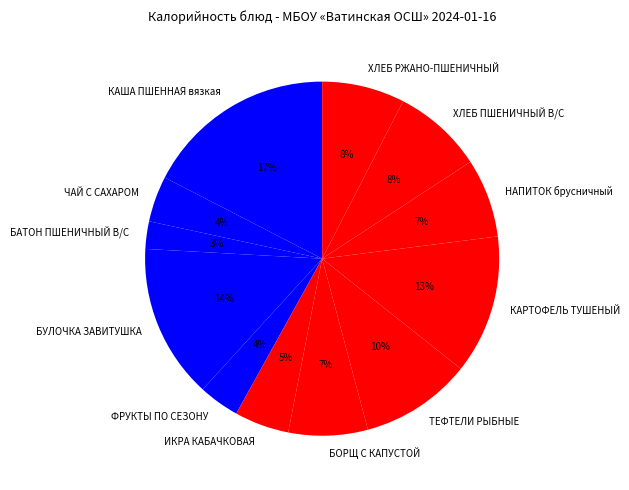

What percentage is the ТЕФТЕЛИ РЫБНЫЕ slice, to the nearest percent?

10%